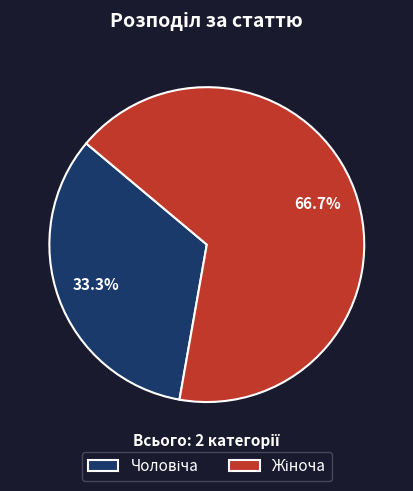

Is there any slice that represents more than half of the pie?

Yes